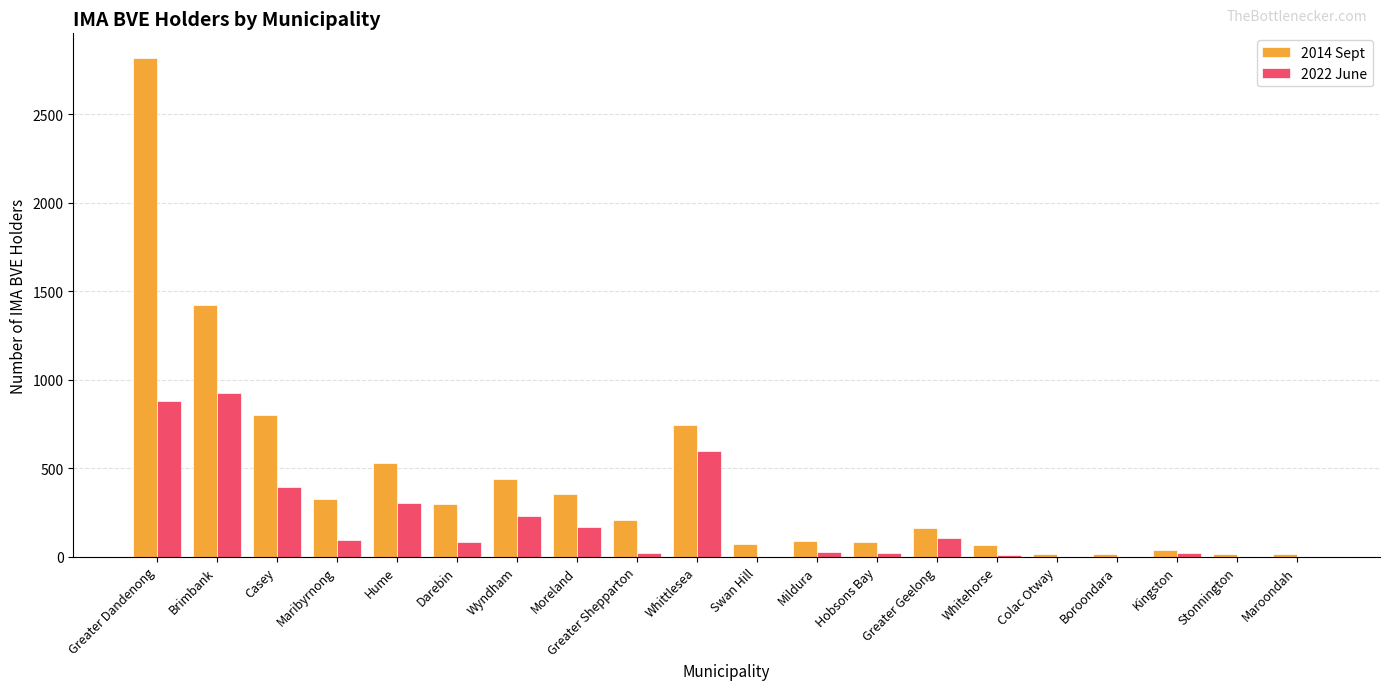

Is it true that 2022 June equals 231.6 at Wyndham?

True